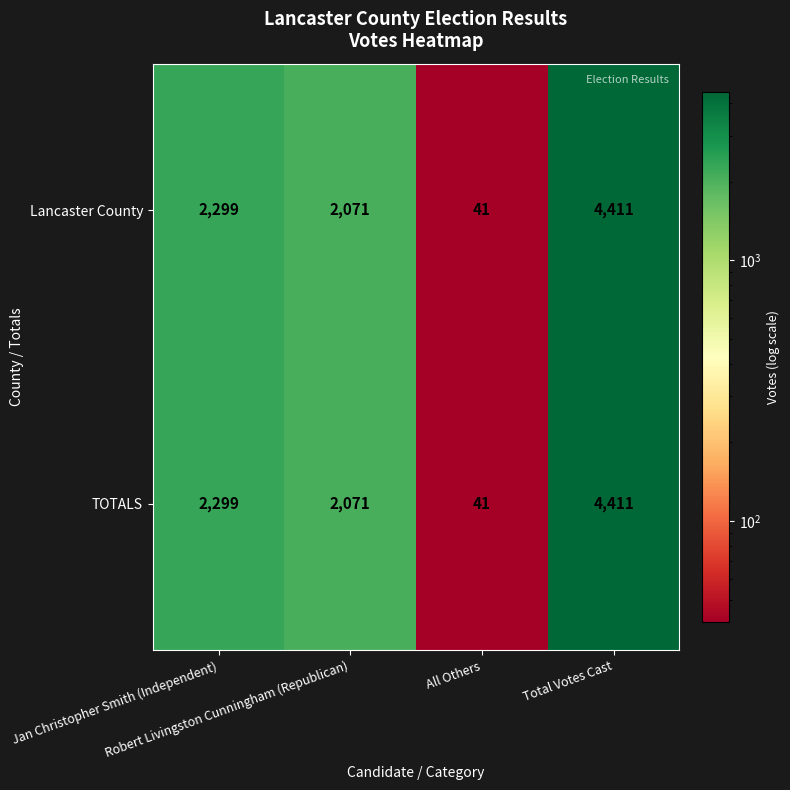

What is the lowest value of the TOTALS series?

41